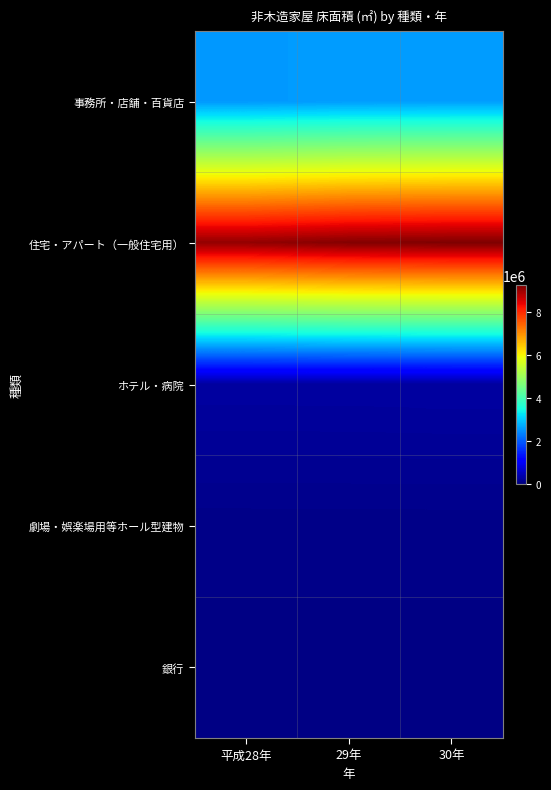

At which category is the sum across all series the highest?

30年